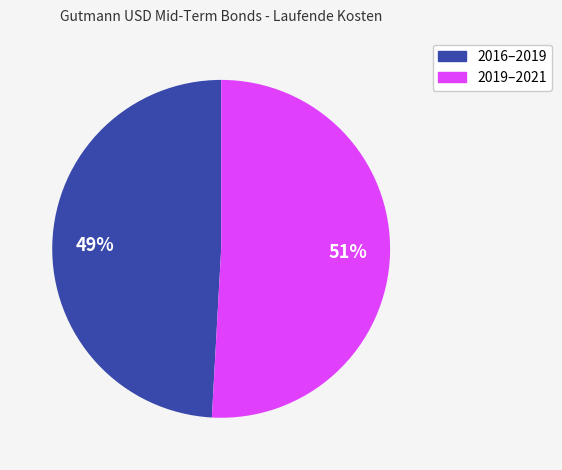

Is there any slice that represents more than half of the pie?

Yes